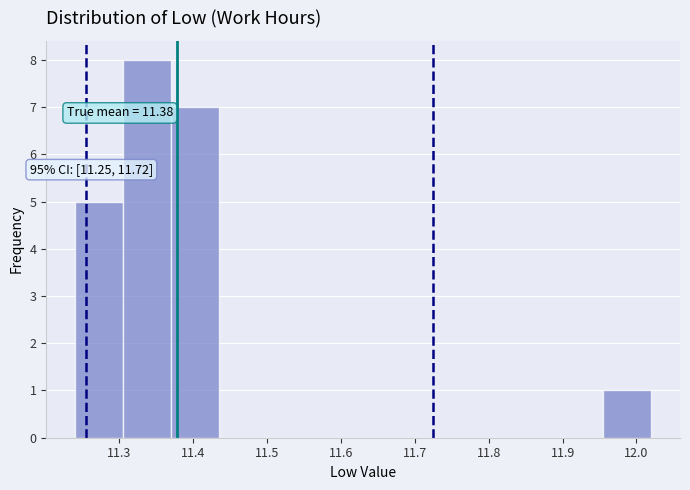

Which range on the x-axis has the tallest bar?

11.305 to 11.370